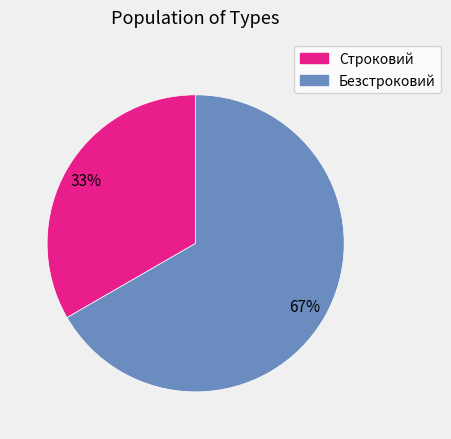

Is it true that Безстроковий is 72% of the pie?

False